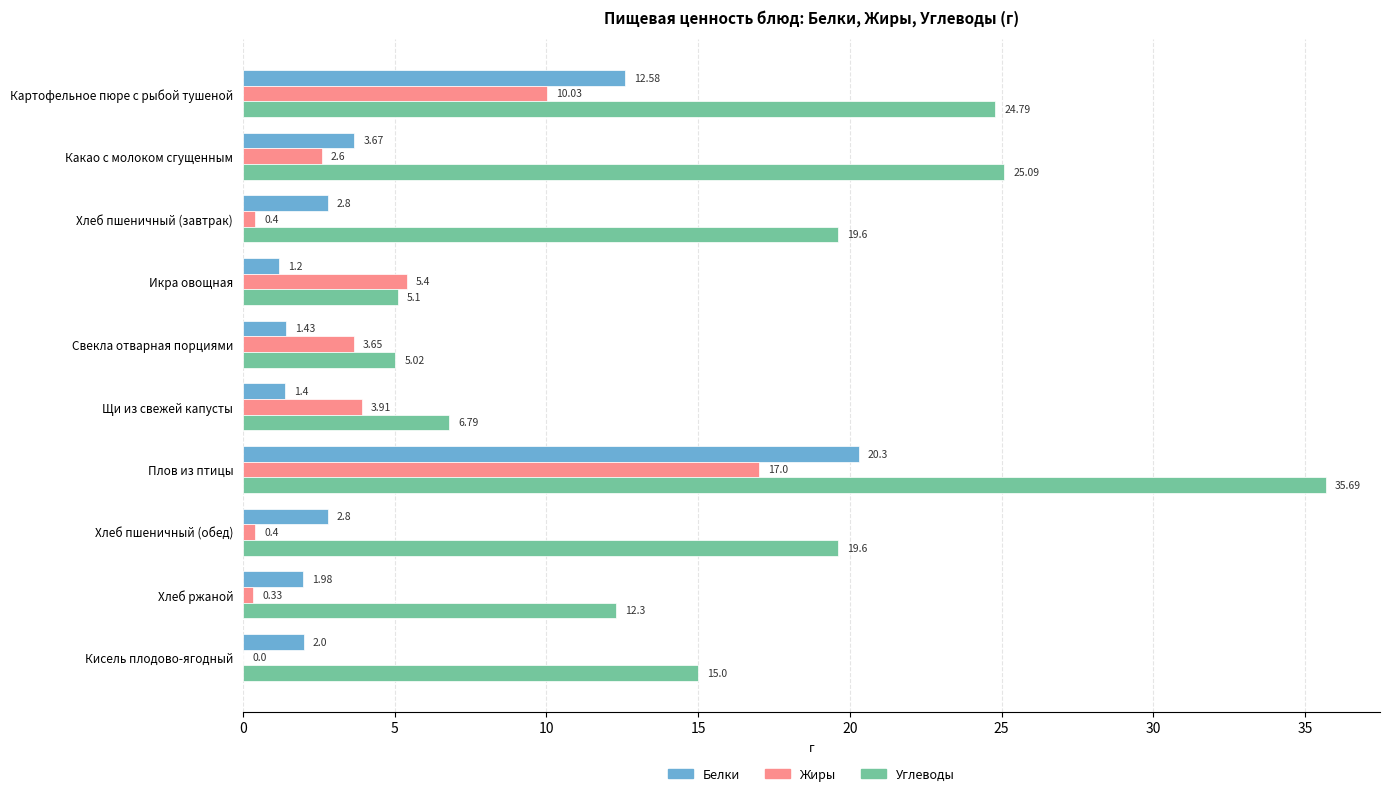

How many data points does each series have?

10